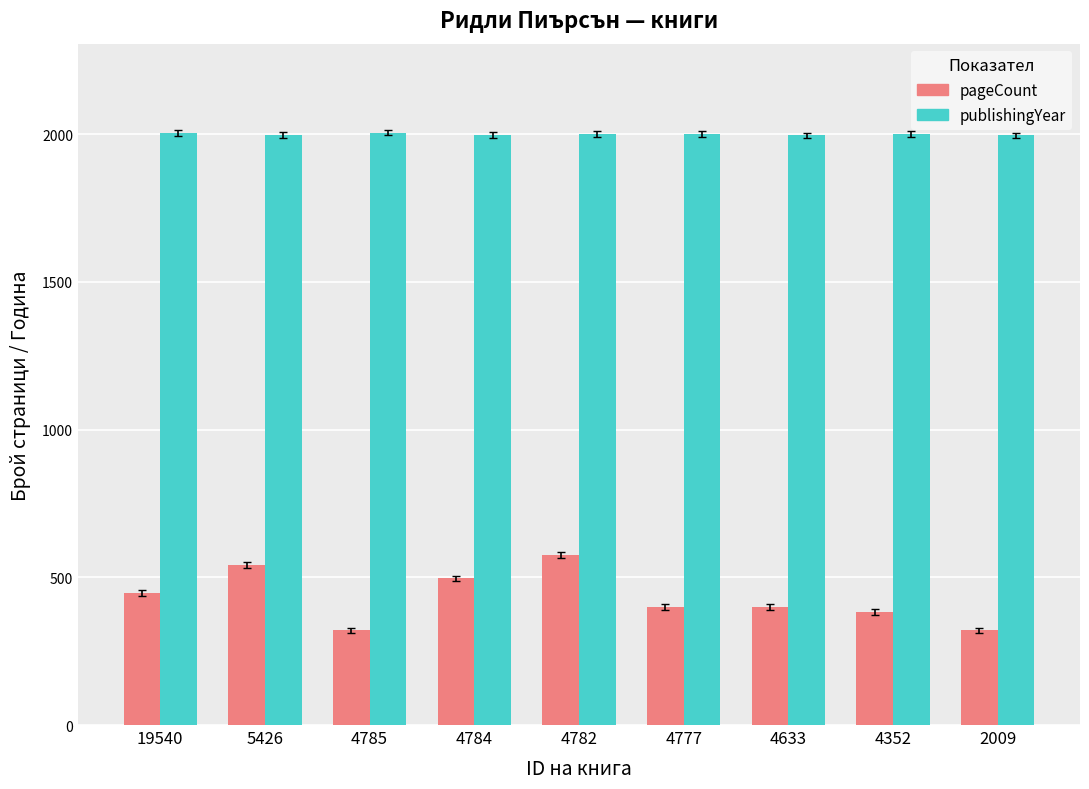

Rank the series at 4352 from highest to lowest value.

publishingYear, pageCount